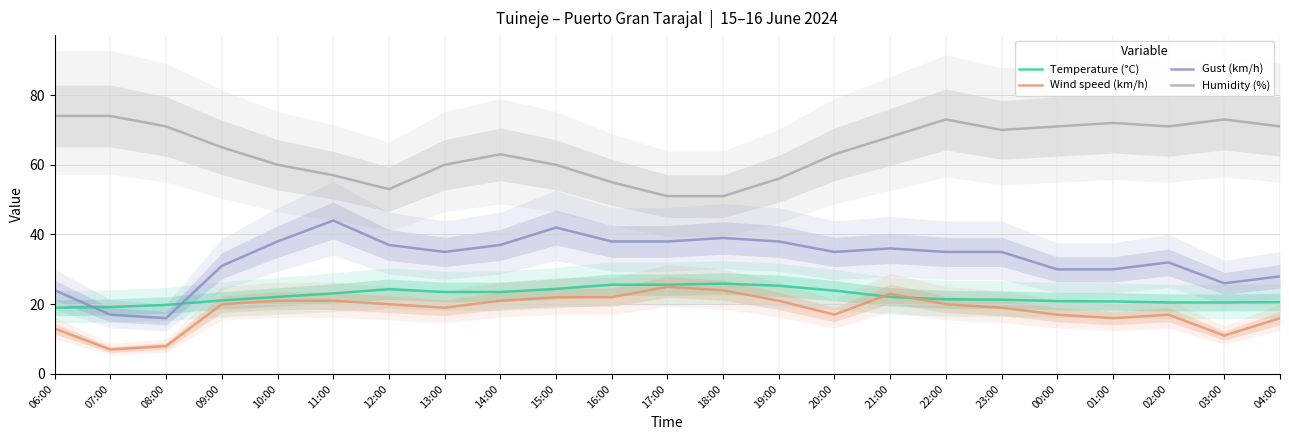

At which label does Humidity (%) first exceed 65?

06:00